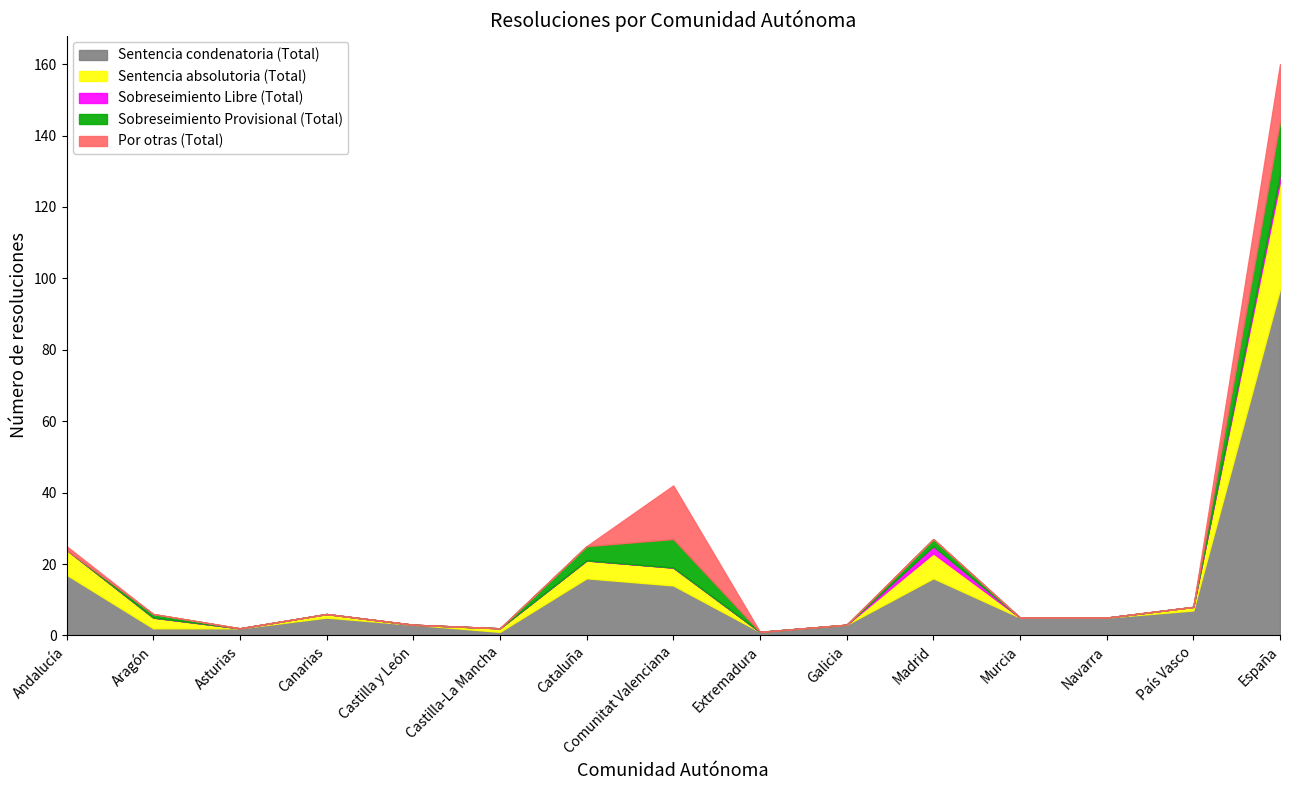

Is it true that Sobreseimiento Provisional (Total) equals 0 at Murcia?

True